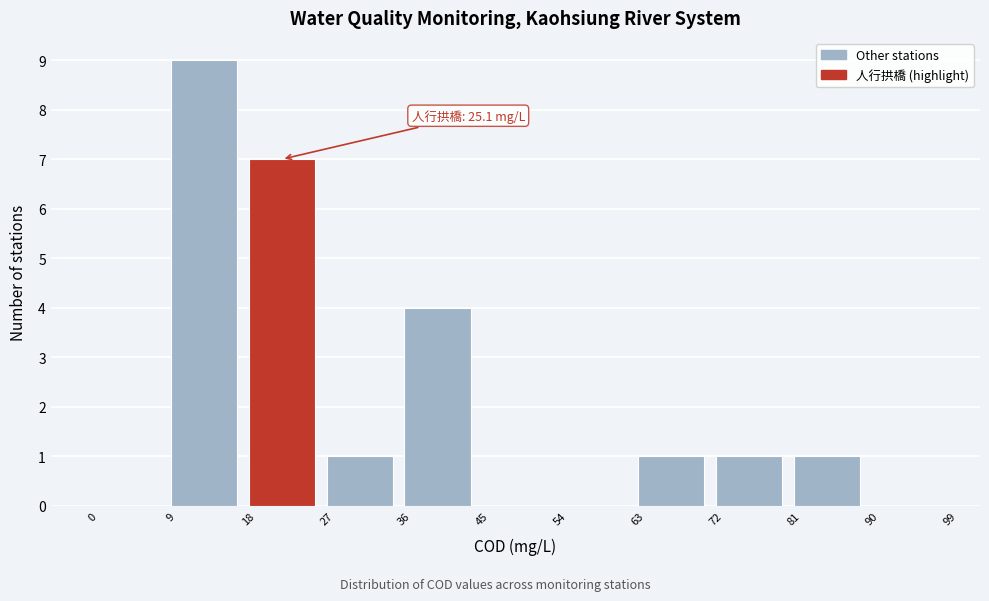

Over which range of the x-axis is the bar tallest?

9 to 18